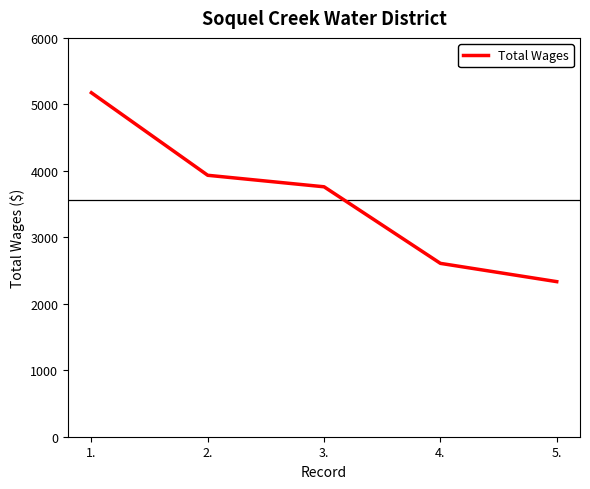

True or false: the data has more than 0 interior local peaks.

False